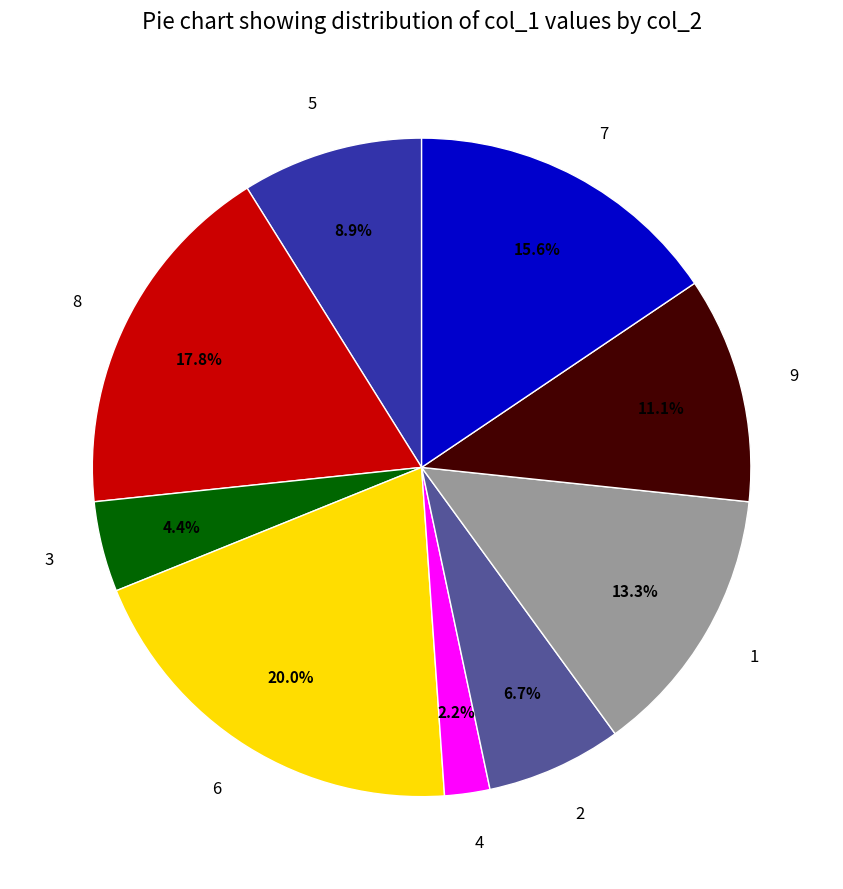

To the nearest percent, what percentage of the pie is 6?

20%